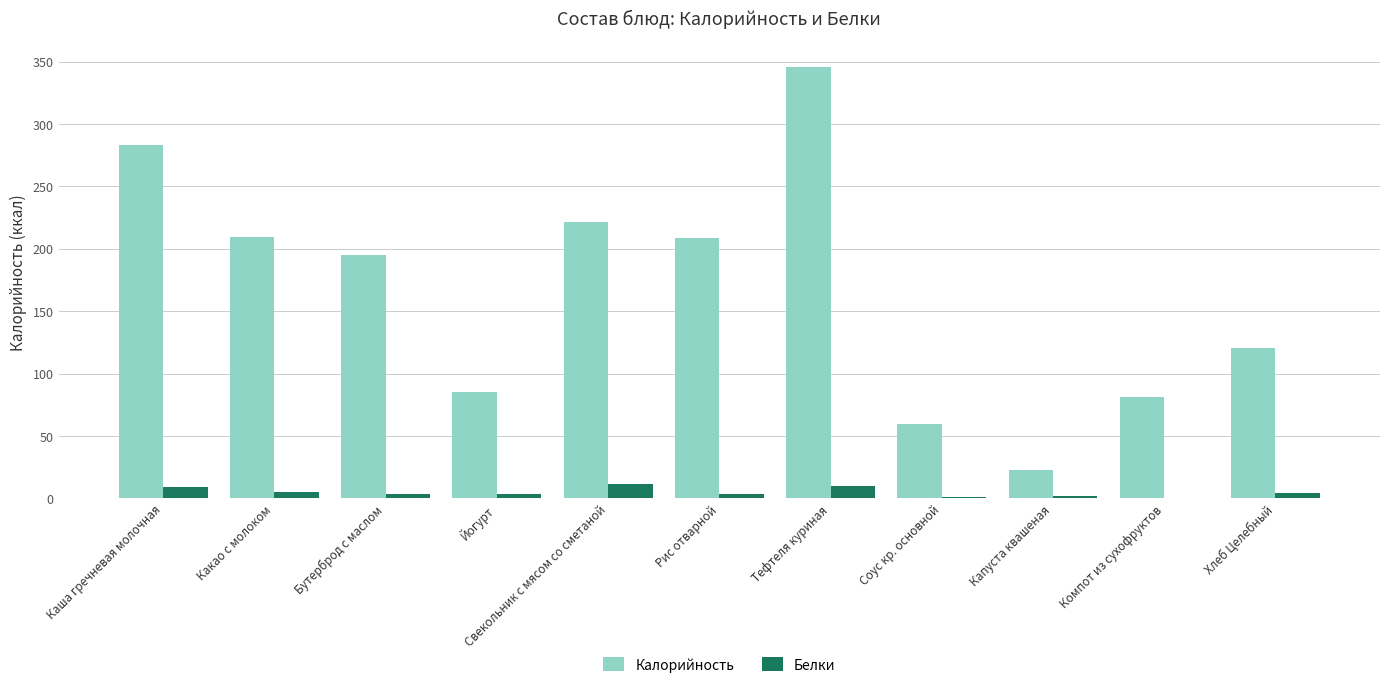

At which label is Калорийность closest to 184?

Бутерброд с маслом